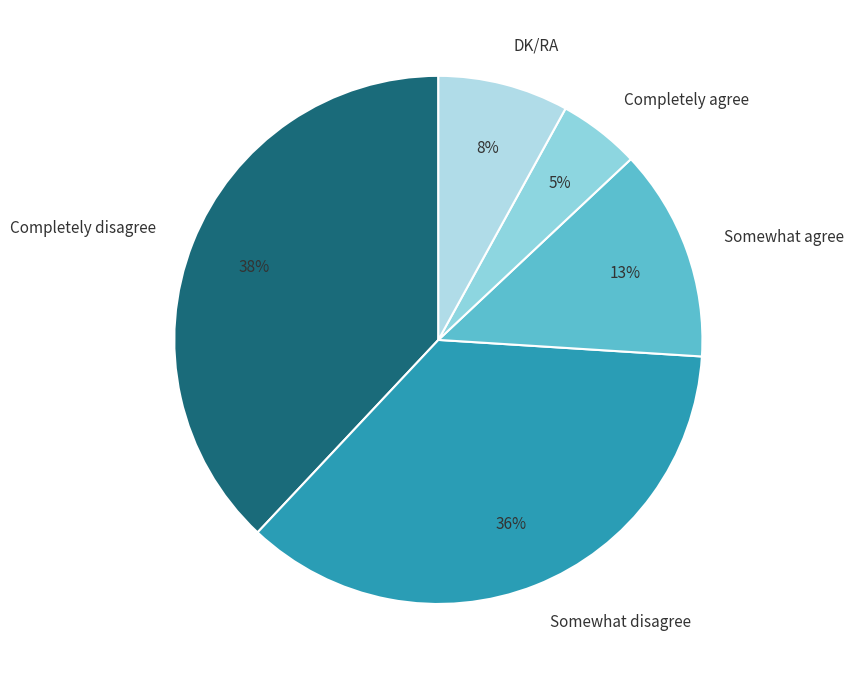

To the nearest percent, what portion does Somewhat disagree represent?

36%